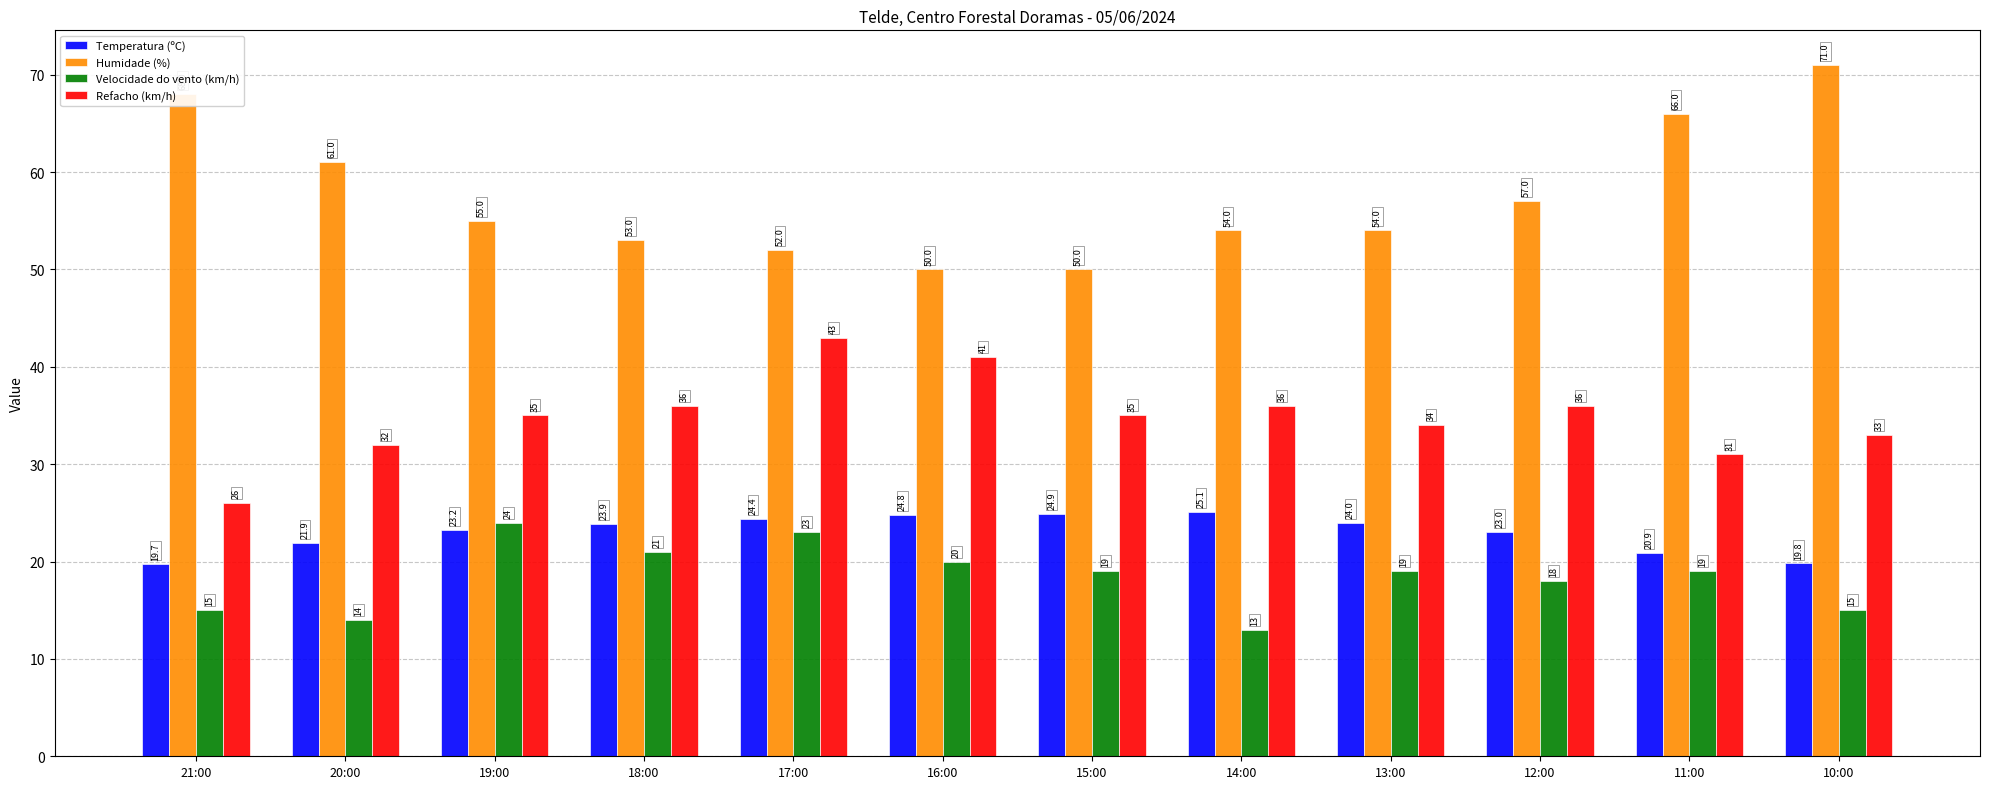

What position from the right is 19:00?

10